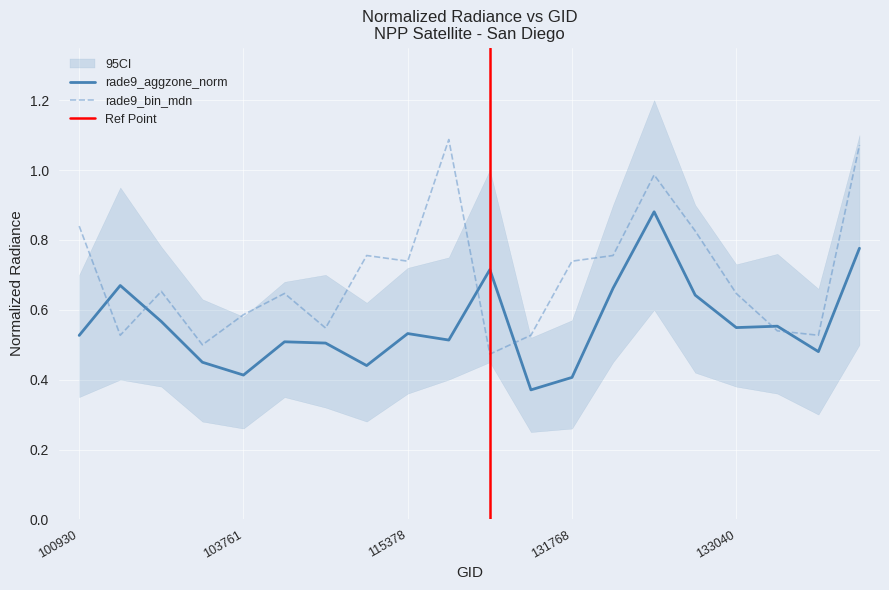

Reading left to right, what are all the values shown in this chart?

rade9_aggzone_norm: 0.5	0.7	0.6	0.4	0.4	0.5	0.5	0.4	0.5	0.5	0.7	0.4	0.4	0.7	0.9	0.6	0.5	0.6	0.5	0.8
rade9_bin_mdn: 0.8	0.5	0.7	0.5	0.6	0.6	0.5	0.8	0.7	1.1	0.5	0.5	0.7	0.8	1.0	0.8	0.6	0.5	0.5	1.1